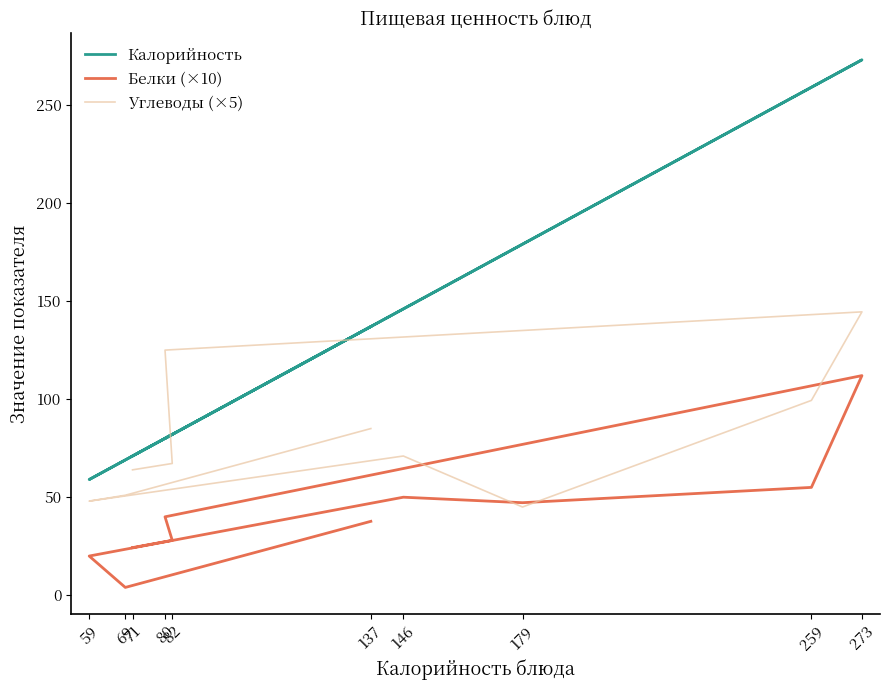

Between 259 and 82, which series saw the biggest shift?

Калорийность